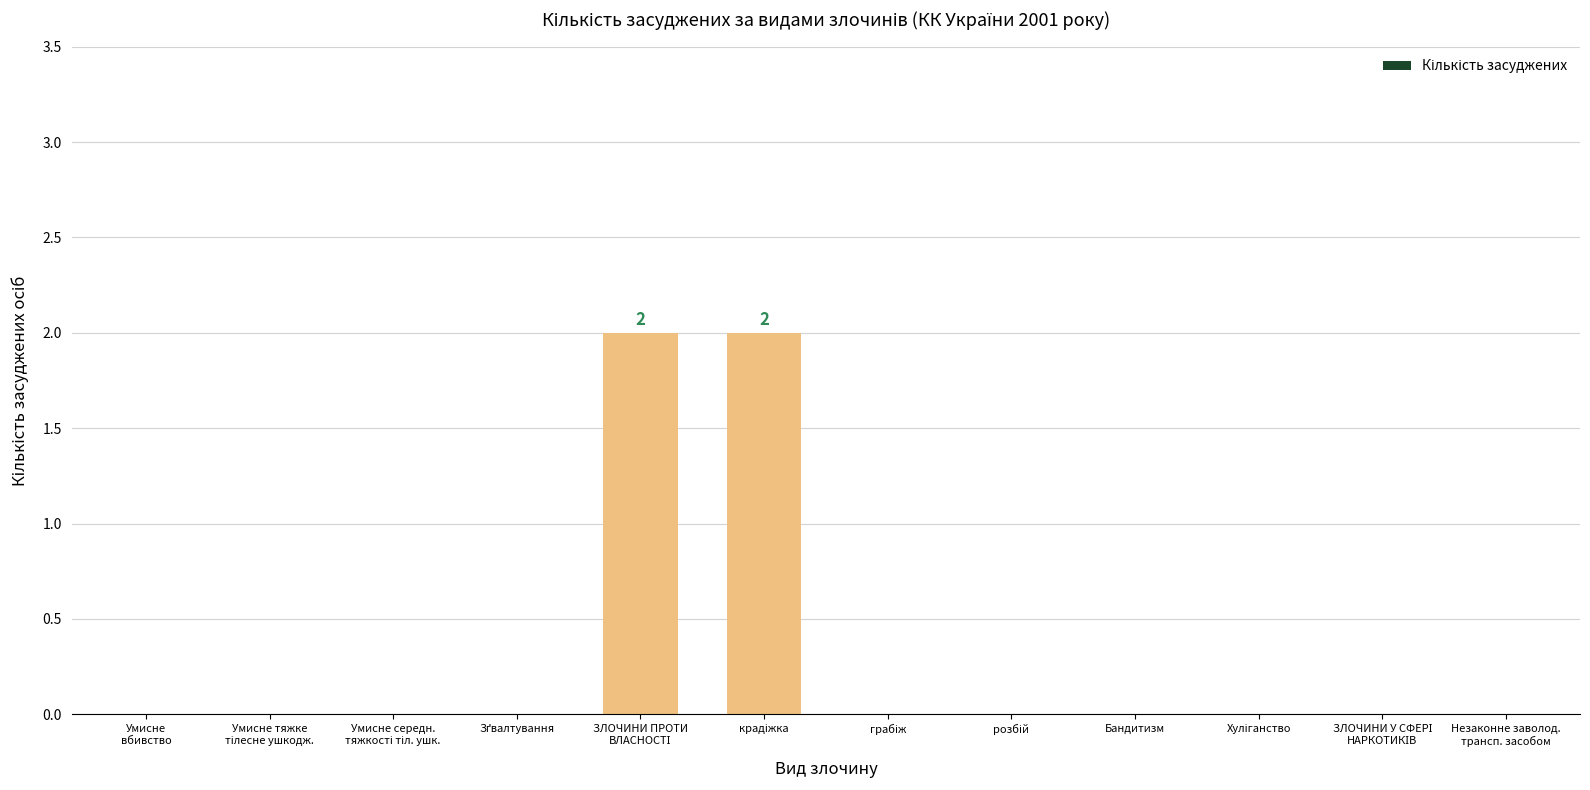

Are the bars horizontal?

No